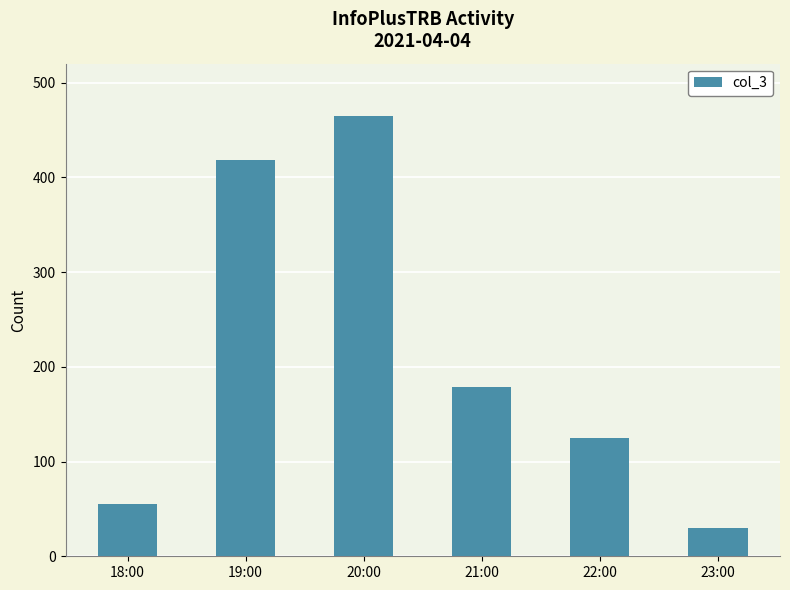

The value at 19:00 is 418. True or false?

True